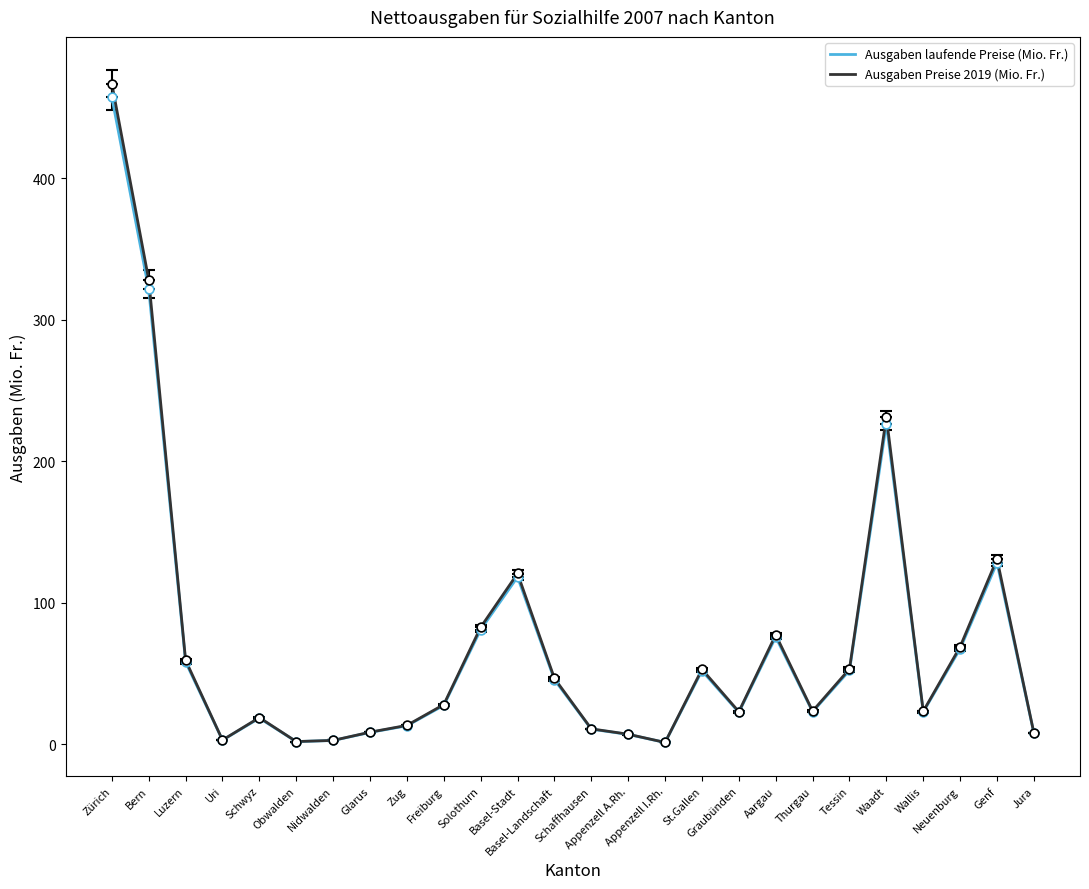

Is the value of Ausgaben laufende Preise (Mio. Fr.) at Schwyz greater than the value of Ausgaben Preise 2019 (Mio. Fr.) at Appenzell I.Rh.?

Yes